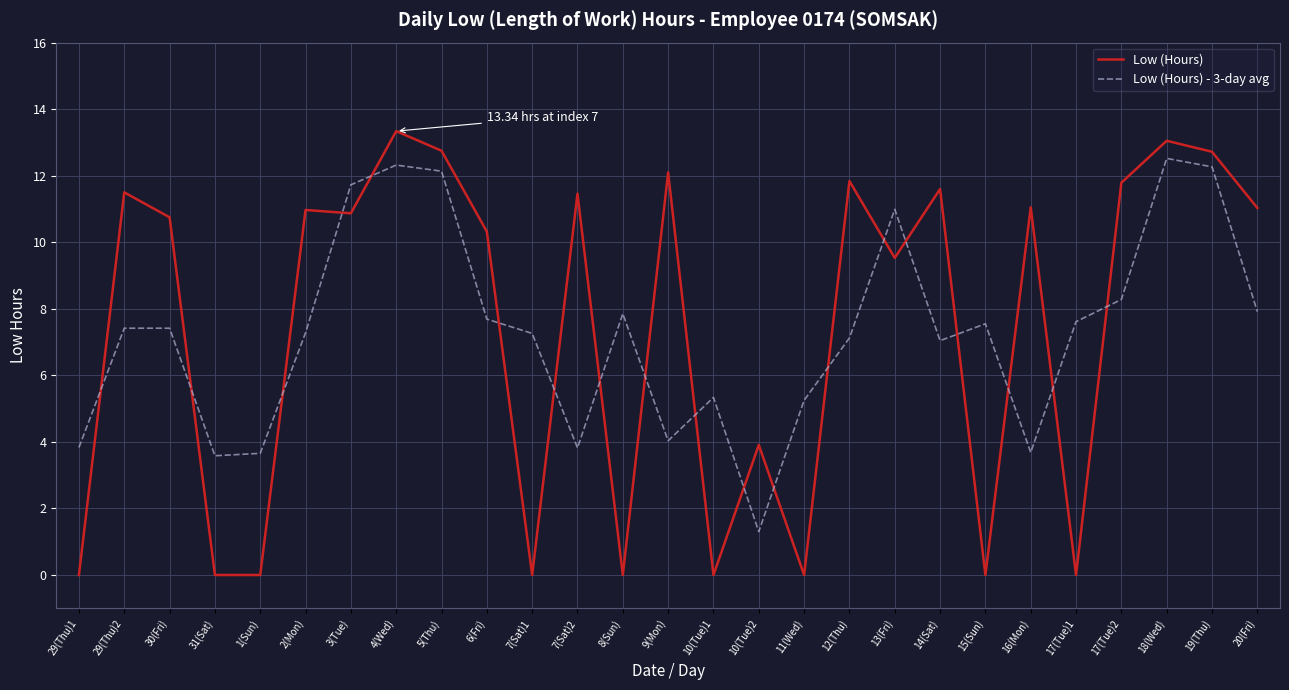

Where does the Low (Hours) series first go above 10?

29(Thu)2